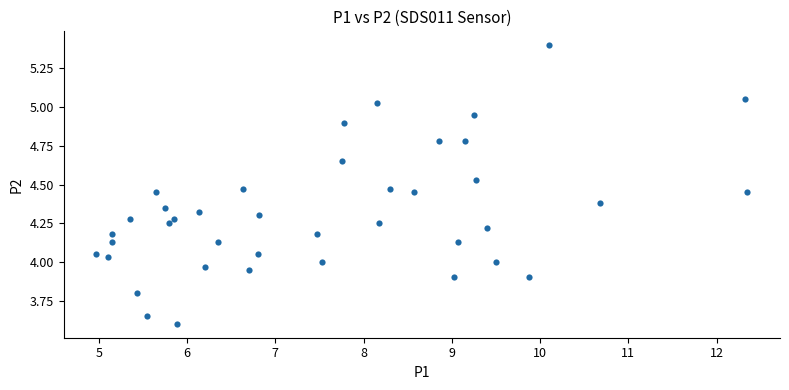

What is the range of X values (max minus min)?

7.4